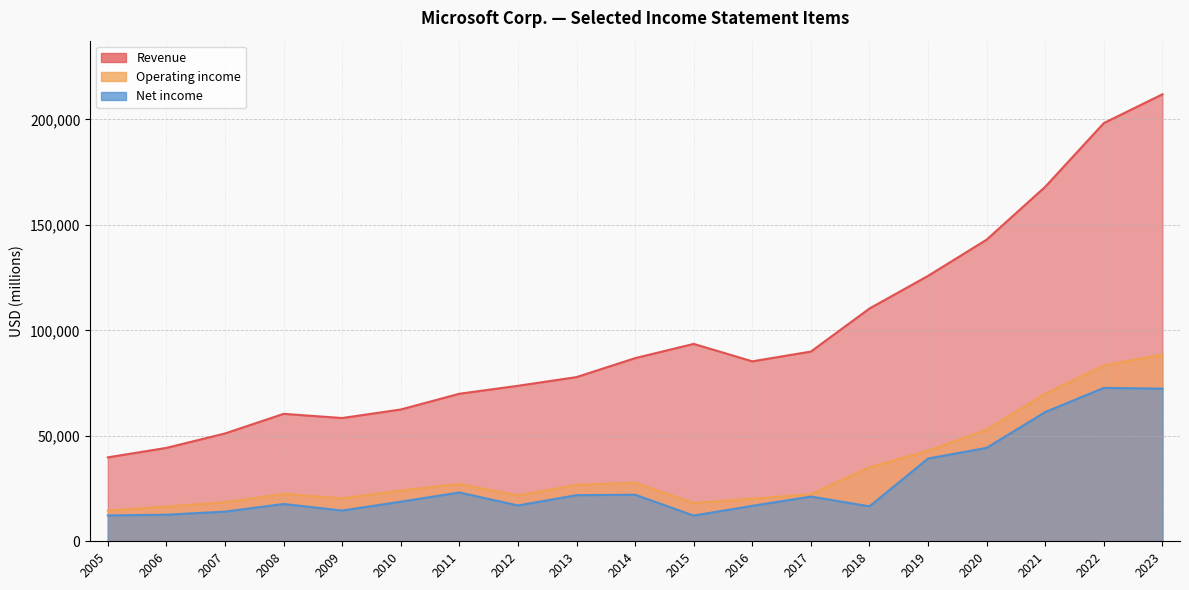

The Net income series shows 122852 at 2023. True or false?

False